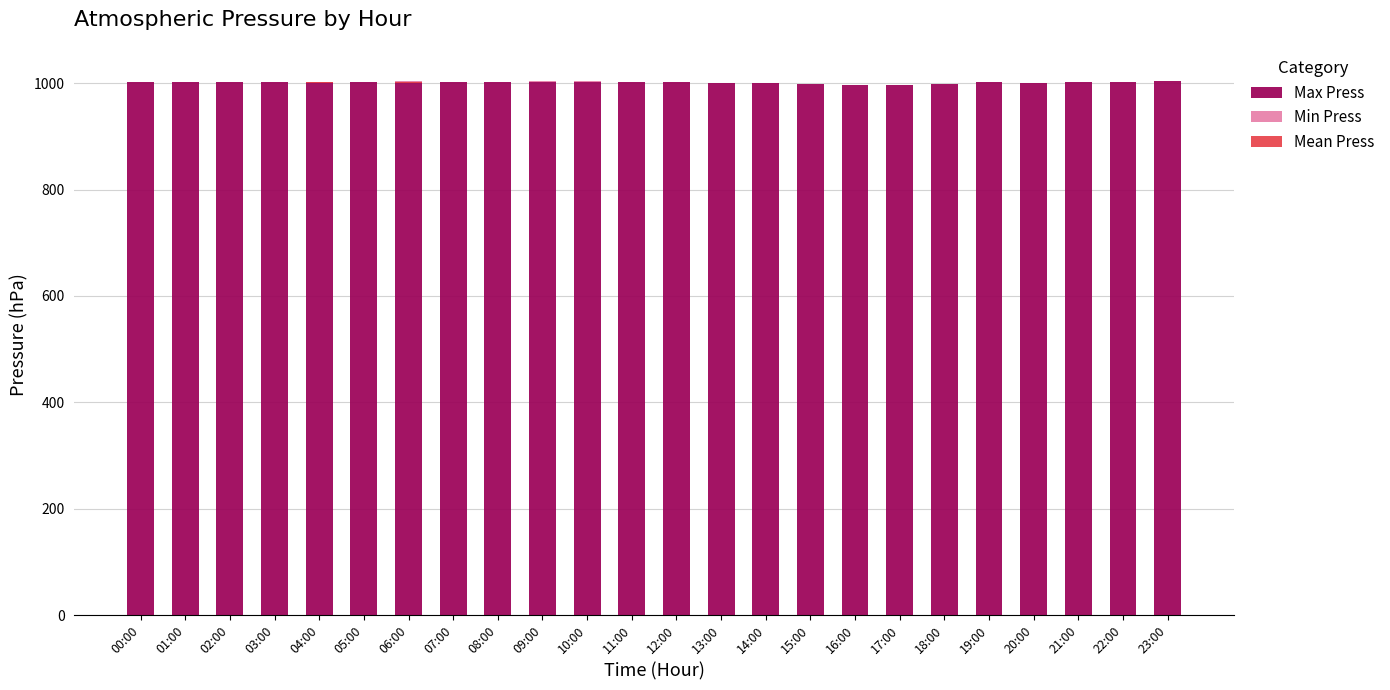

Reading right to left, what are all the values shown in this chart?

Max Press: 1004	1003	1002	1001	1002	999	997	997	999	1000	1000	1002	1002	1003	1003	1002	1002	1003	1002	1002	1002	1002	1003	1003
Min Press: 0	0	0	0	0	0	0	0	0	1	1	1	0	1	1	1	1	2	1	1	0	0	0	0
Mean Press: 0	0	0	0	0	0	0	0	0	0	0	0	0	0	0	0	0	1	0	1	0	0	0	0